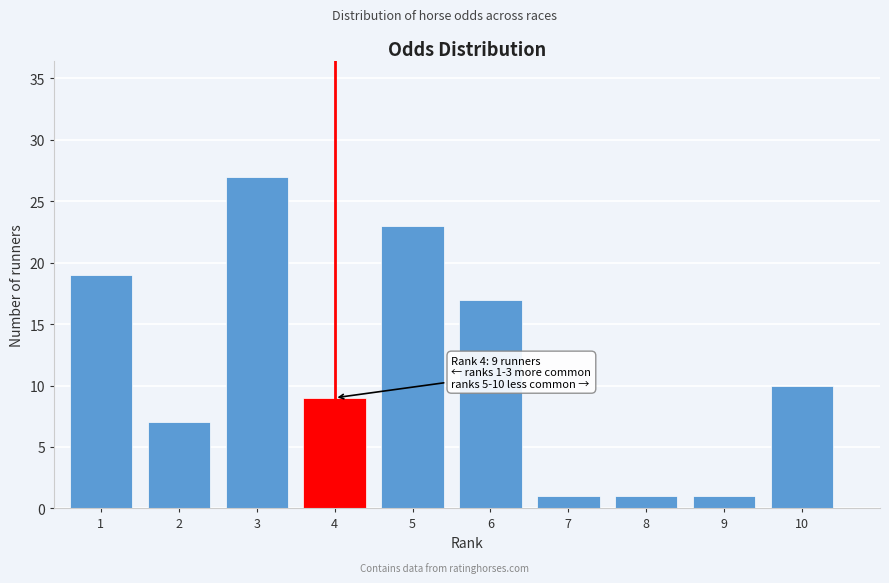

Reading left to right, extract all data points from this chart.

19	7	27	9	23	17	1	1	1	10